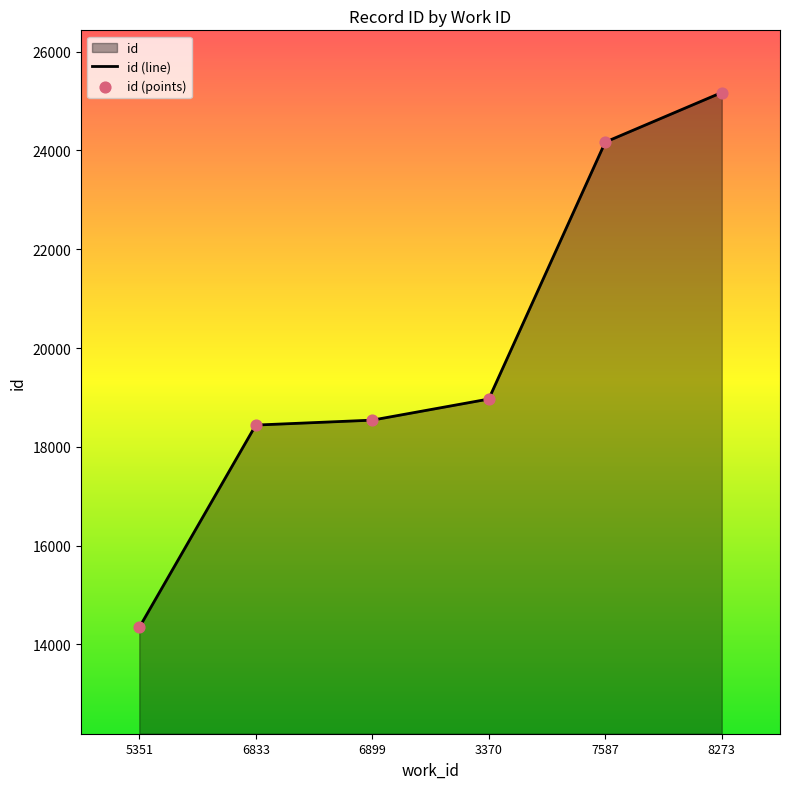

What is the change in value from 6833 to 7587?

+5729